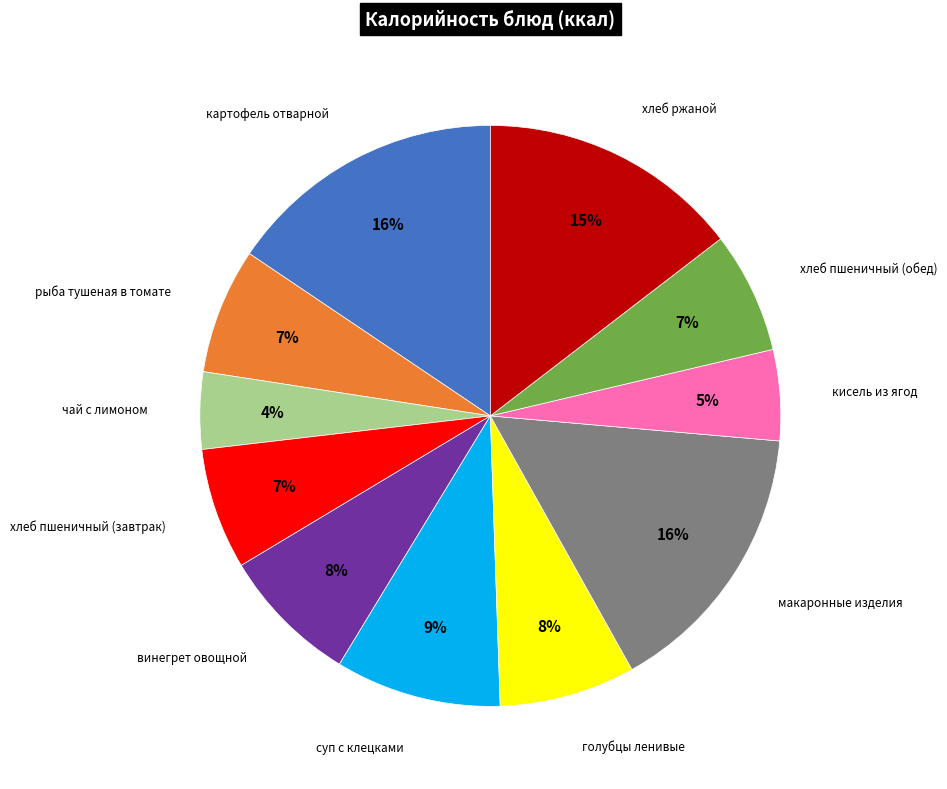

Is there a majority slice in this chart?

No